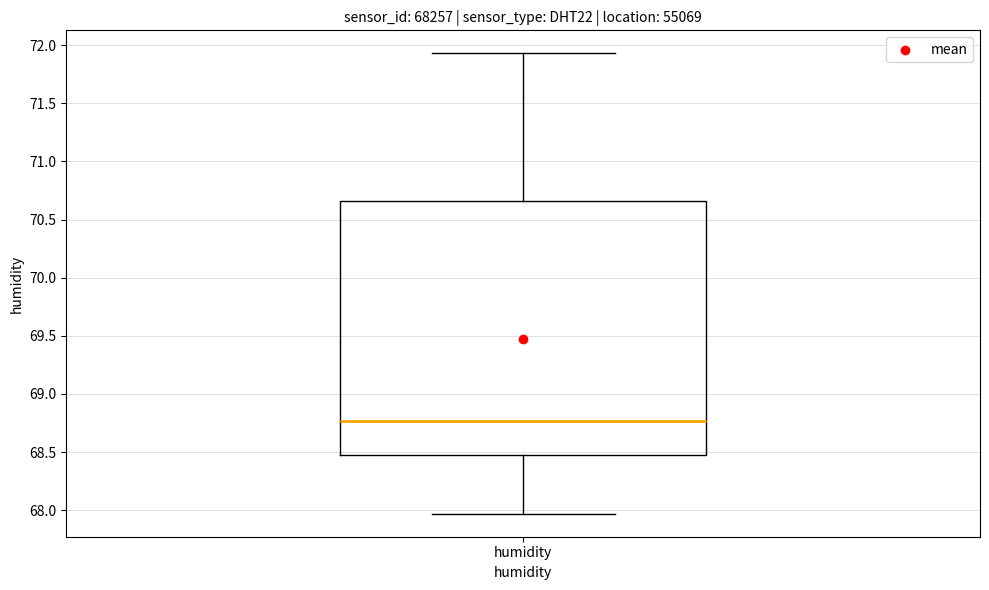

Transcribe this box plot: give where the median line is, the range the box spans, and where the two whiskers end, as read against the y-axis. The values are not printed on the chart, so give them approximately, as read against the axis.

median 68.75, box 68.50 to 70.65, whiskers 67.95 to 71.95